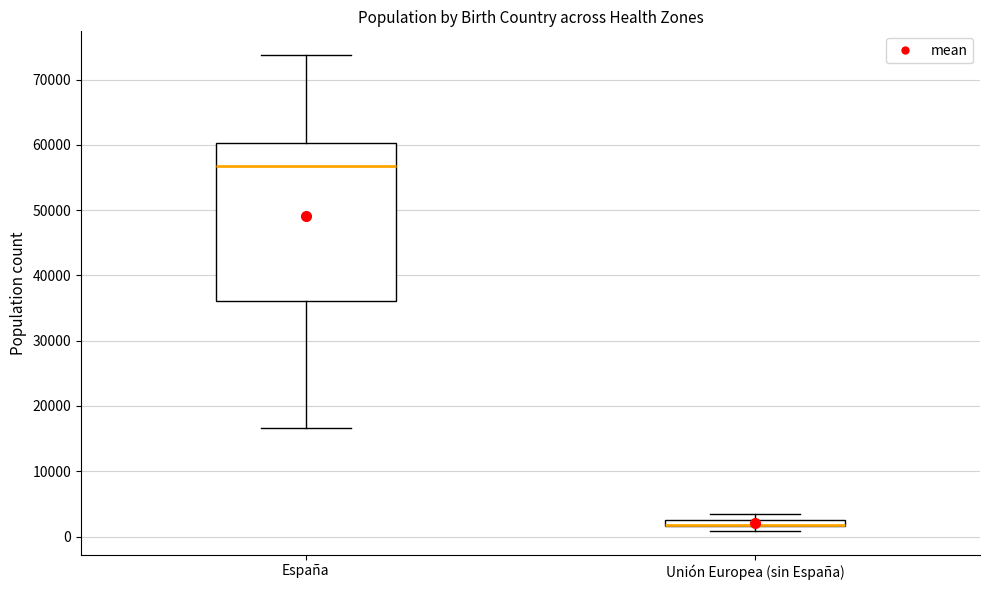

Which box is the tallest, from its lower edge to its upper edge?

España